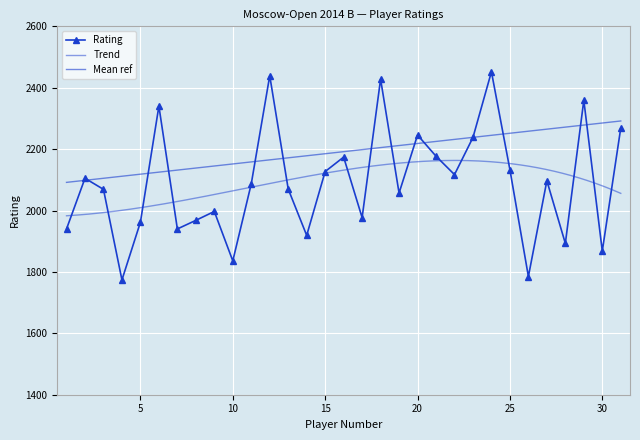

What value does the data have at 20?

2246